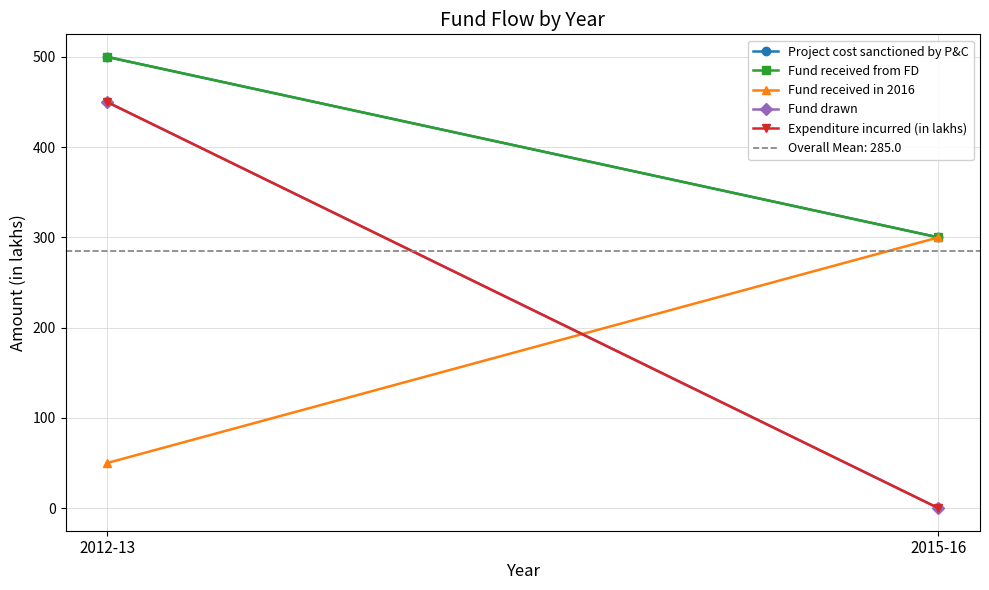

Rank the series by their maximum value, from lowest to highest.

Fund received in 2016, Fund drawn, Expenditure incurred (in lakhs), Project cost sanctioned by P&C, Fund received from FD